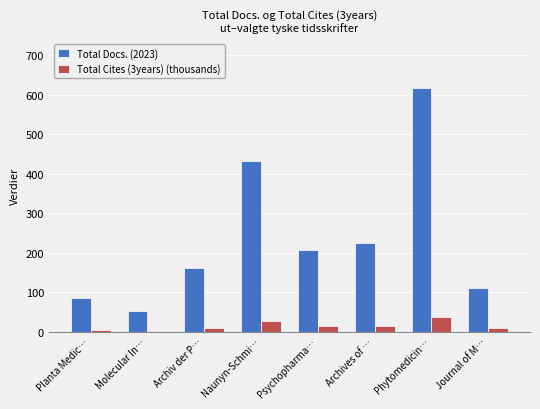

What is the difference between the highest and lowest values at Naunyn-Schmi…?

404.8